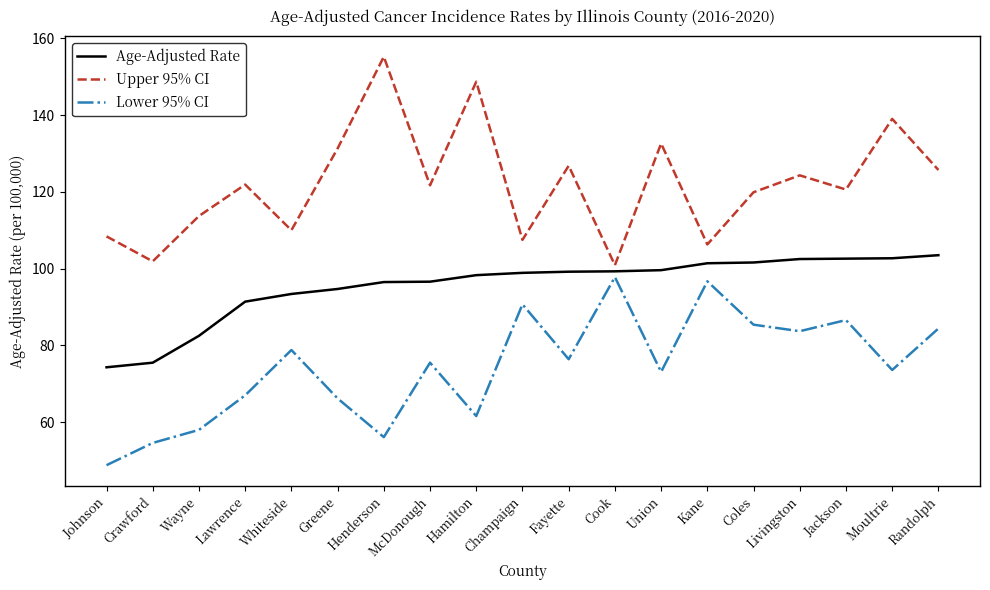

True or false: Lower 95% CI has a value of 39.0 at Kane.

False